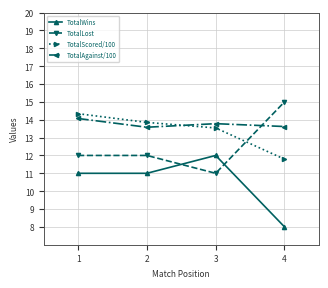

Count the number of categories in the chart.

4